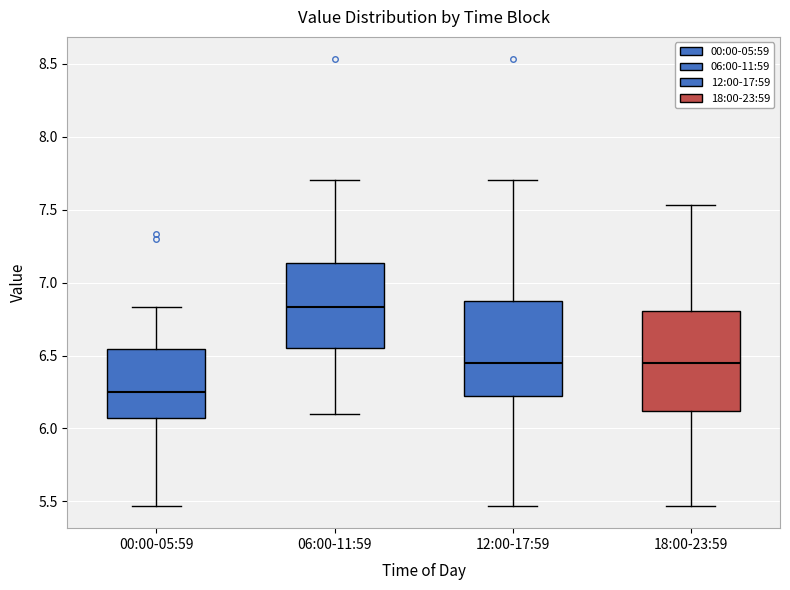

Which box's median line is the highest?

06:00-11:59